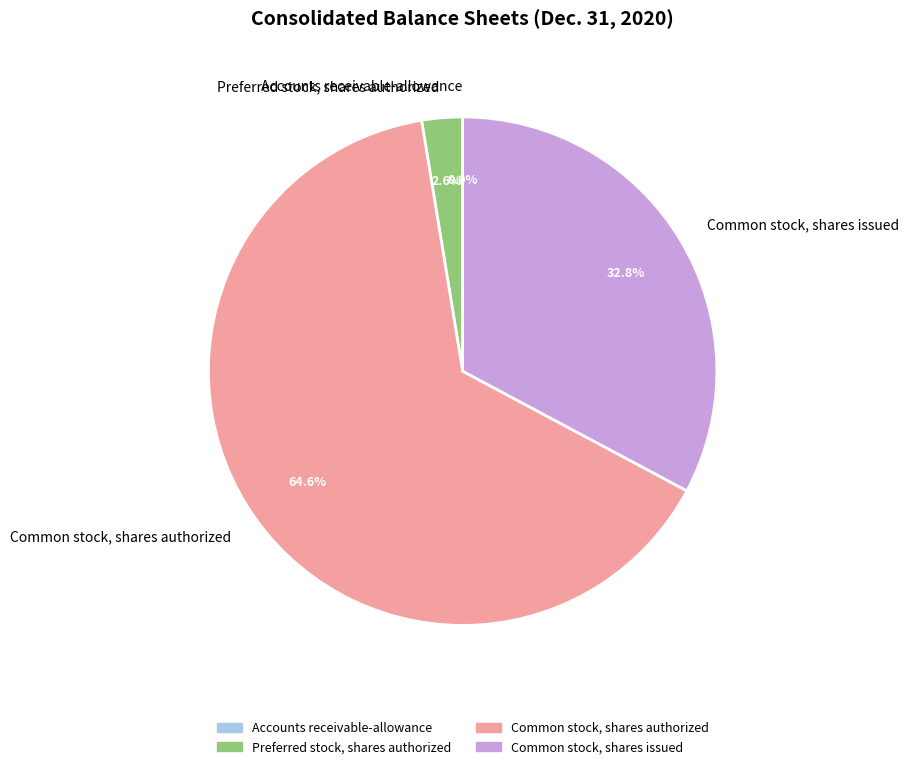

To the nearest percent, what is the difference between the largest and smallest slice percentages?

65%